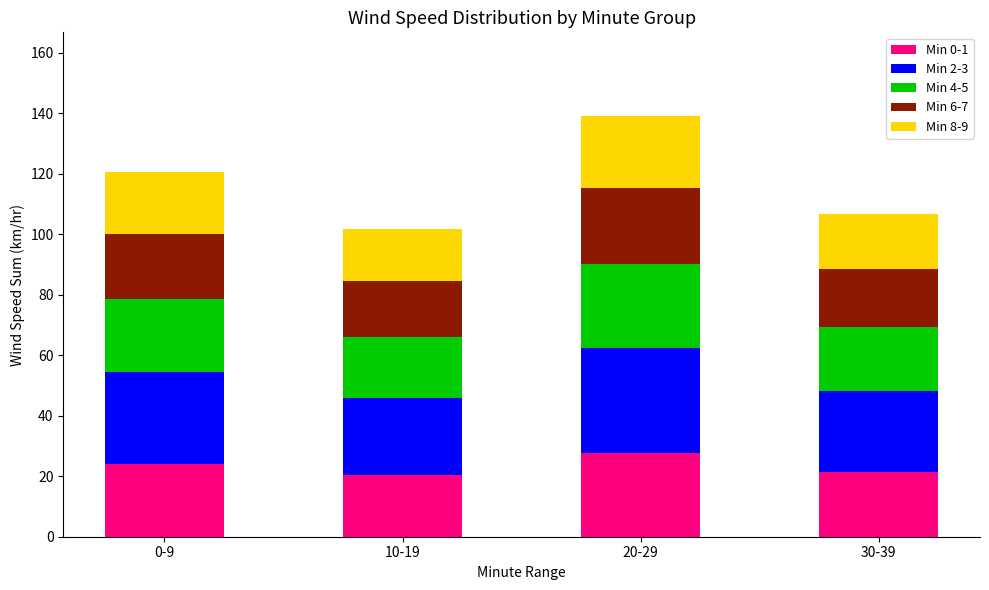

How many categories are shown in the chart?

4